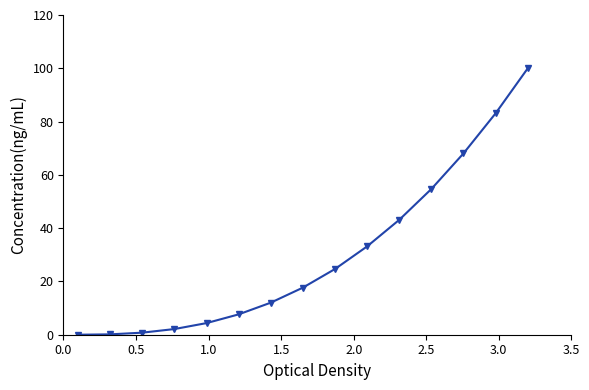

What is the difference between the second highest and second lowest values?

83.0